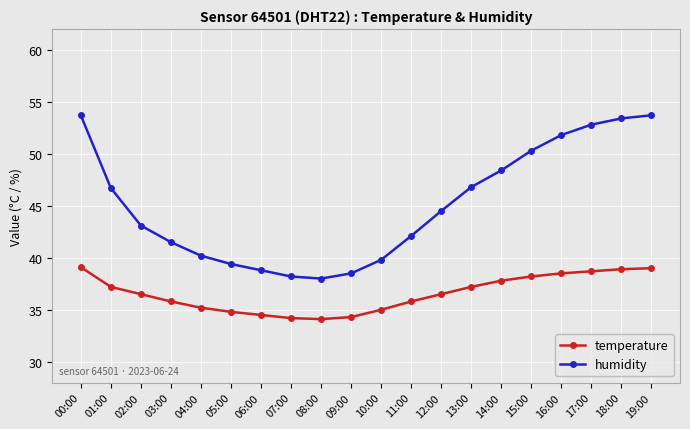

Where is humidity nearest to the value 45?

12:00